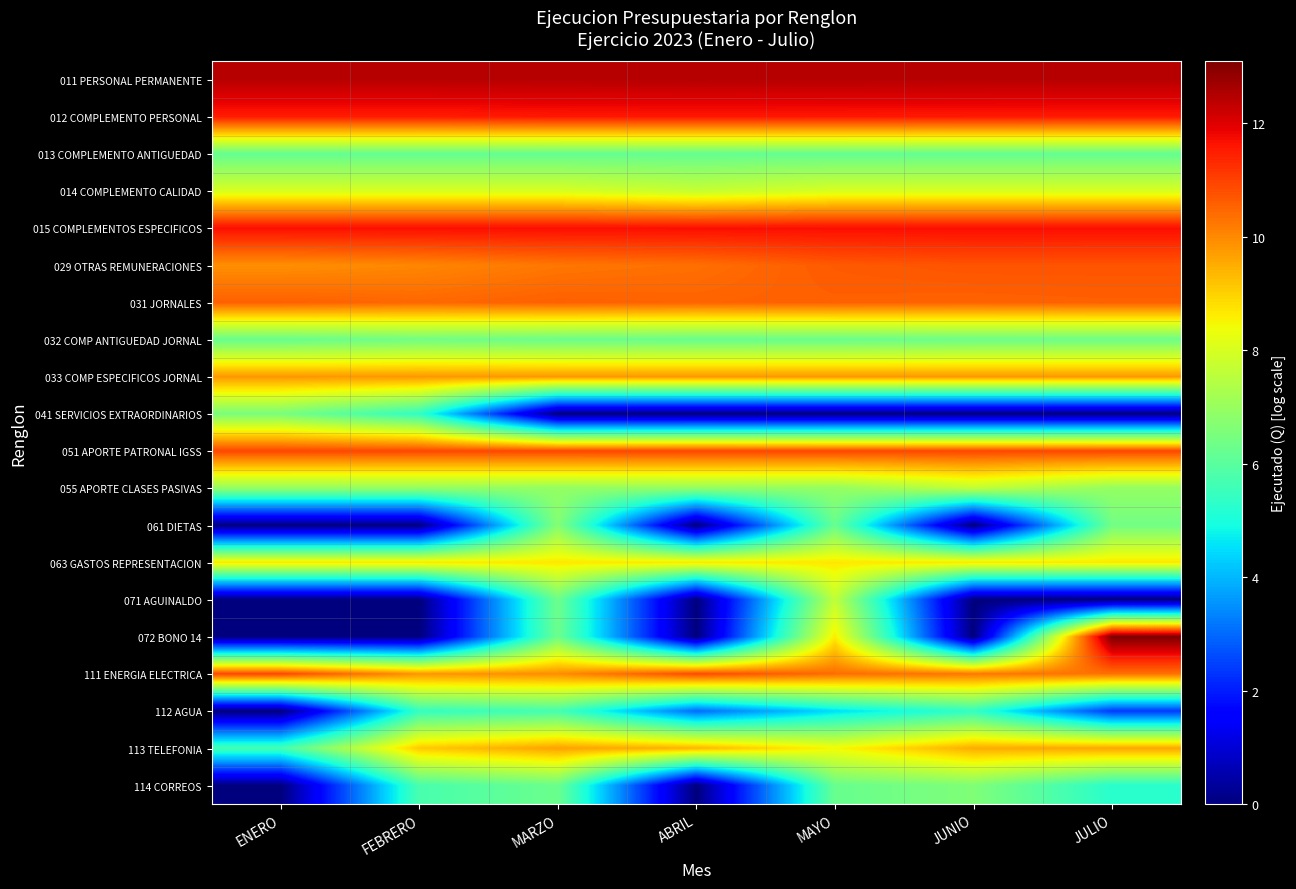

What is the greatest value displayed?

13.1